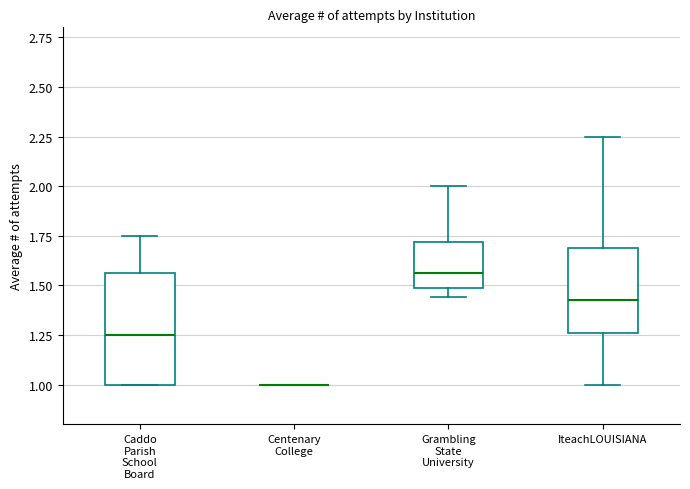

Reading left to right, transcribe this box plot: for each box, give where its median line is, the range the box spans, and where its two whiskers end, as read against the y-axis. The values are not printed on the chart, so give them approximately, as read against the axis.

Caddo Parish School Board: median 1.25, box 1.00 to 1.55, whiskers 1.00 to 1.75
Centenary College: box collapsed to a line at 1.00, whiskers 1.00 to 1.00
Grambling State University: median 1.55, box 1.50 to 1.70, whiskers 1.45 to 2.00
IteachLOUISIANA: median 1.45, box 1.25 to 1.70, whiskers 1.00 to 2.25